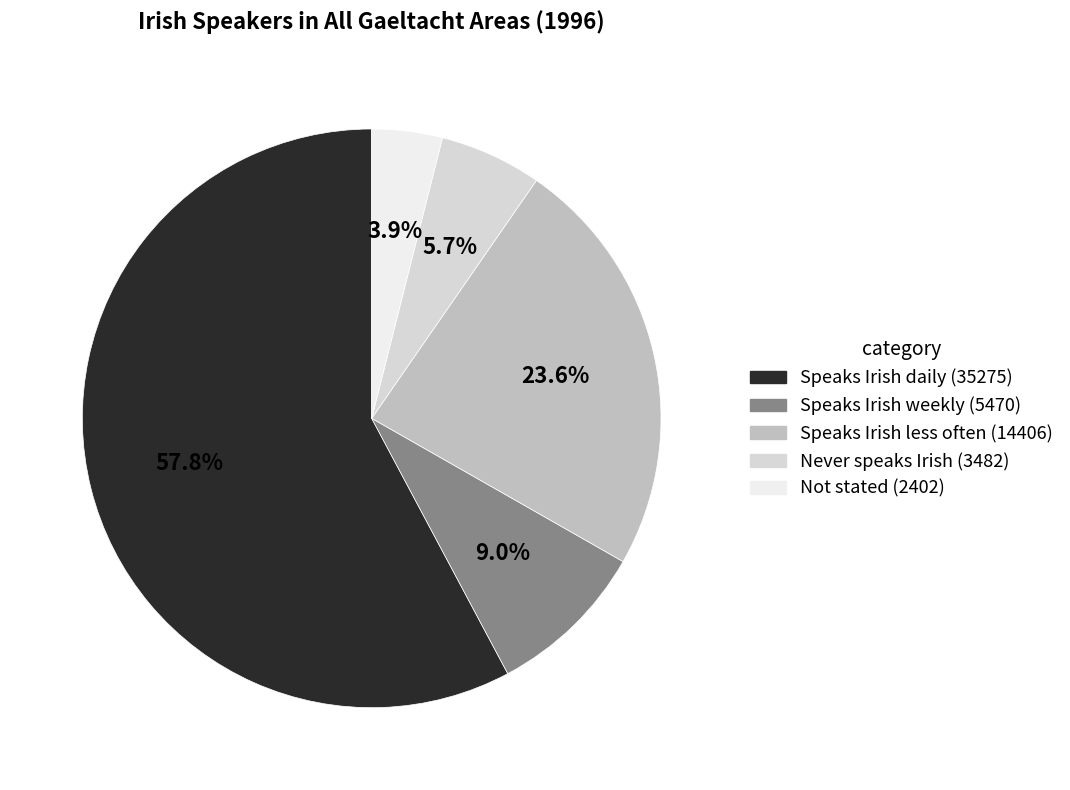

What is the total percentage of Speaks Irish less often and Speaks Irish daily?

81.4%